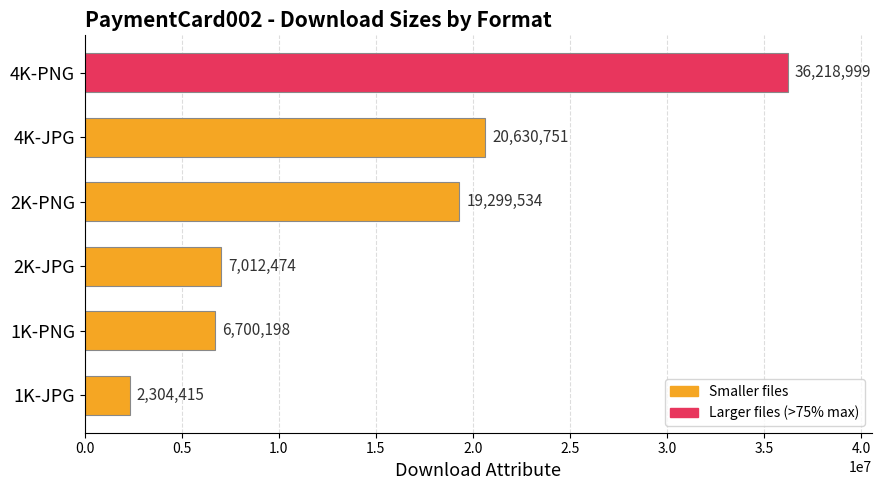

Does the chart contain stacked bars?

No